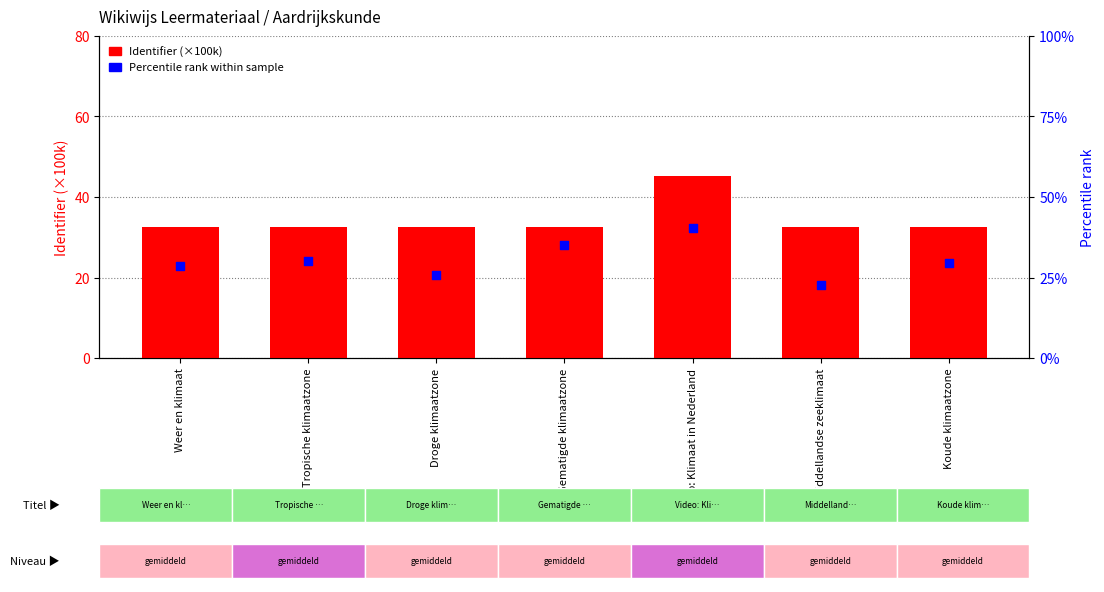

What is the total value across all series at Droge klimaatzone?

58.4